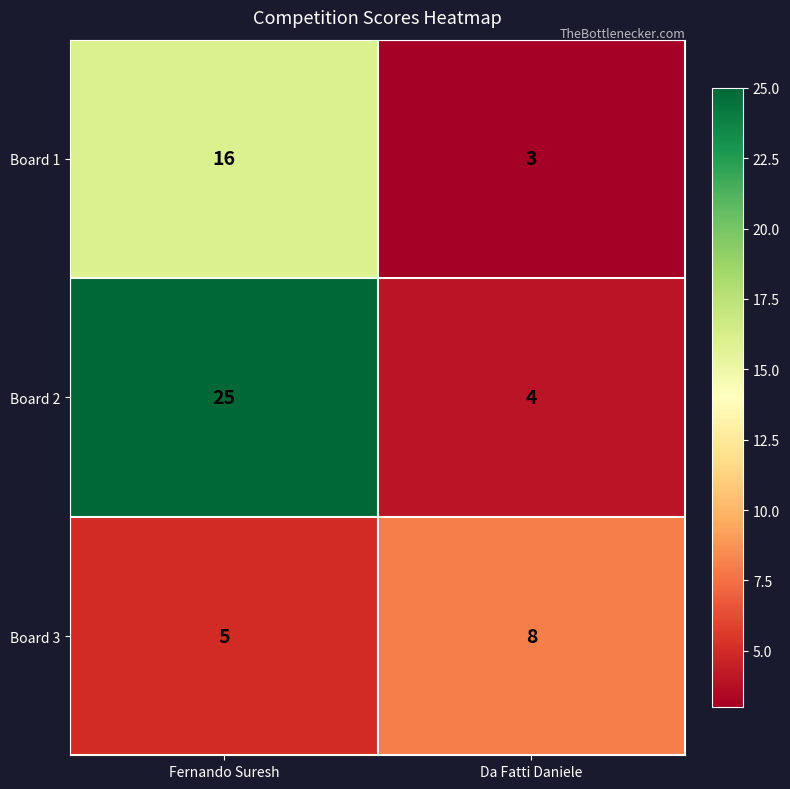

At which category does the chart reach its peak across all series?

Fernando Suresh